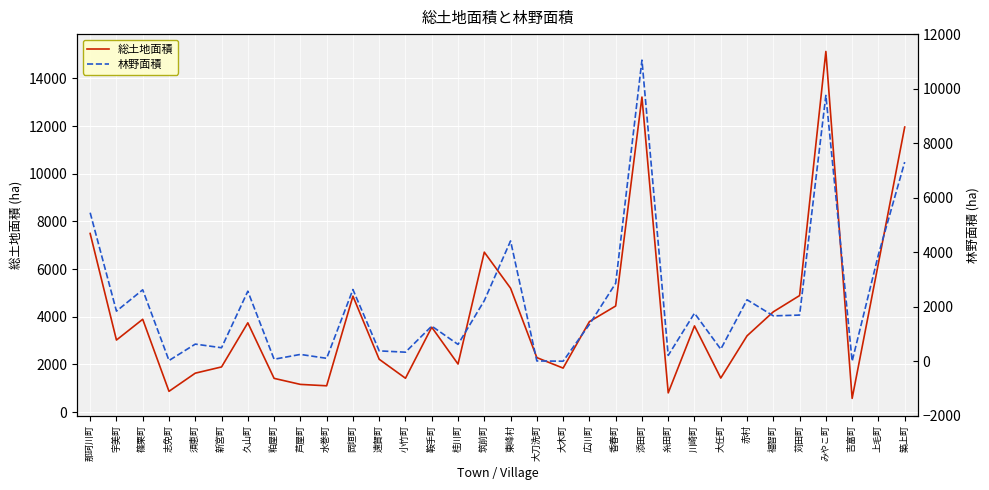

Count the number of categories in the chart.

32